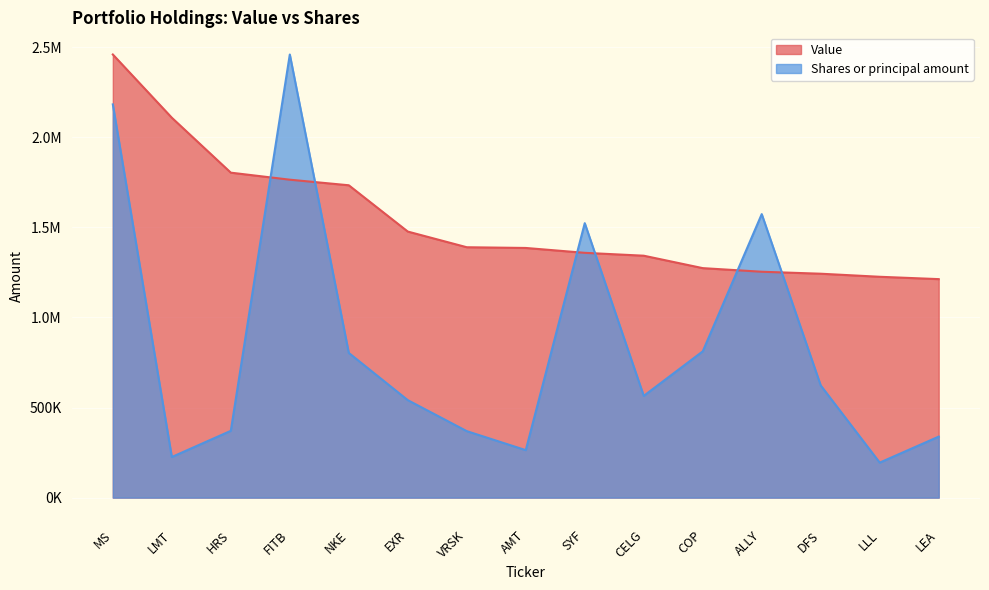

What is the maximum value for Shares or principal amount?

2460000.0